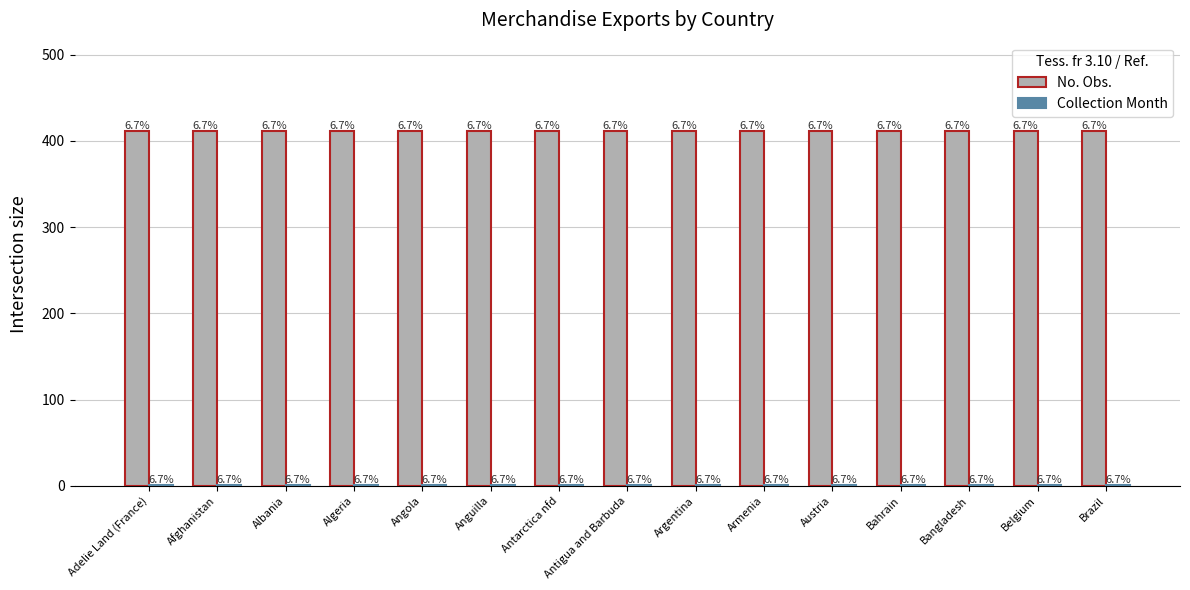

What is the difference between the highest and lowest values at Brazil?

410